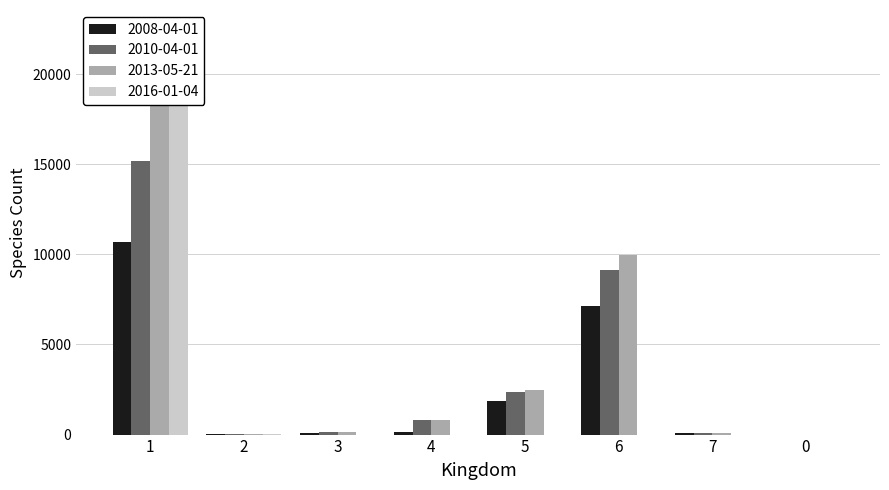

What is the sum of the 2008-04-01 values at 0 and 3?

94